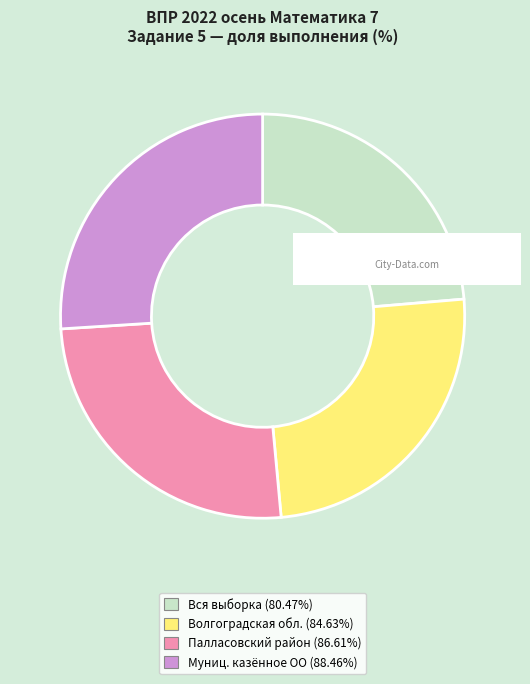

Approximately how many times larger is the value at Волгоградская обл. (84.63%) compared to Вся выборка (80.47%)?

1.1